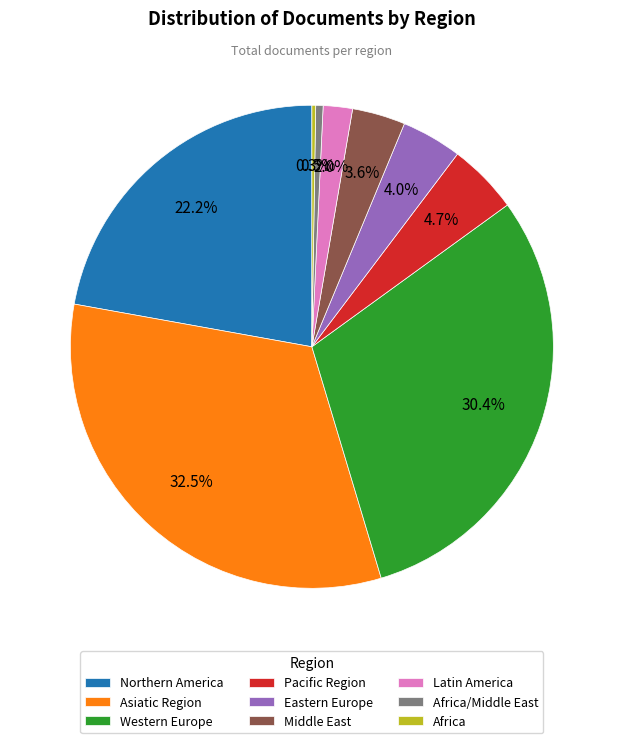

Combined, do Eastern Europe and Middle East account for over 50%?

No